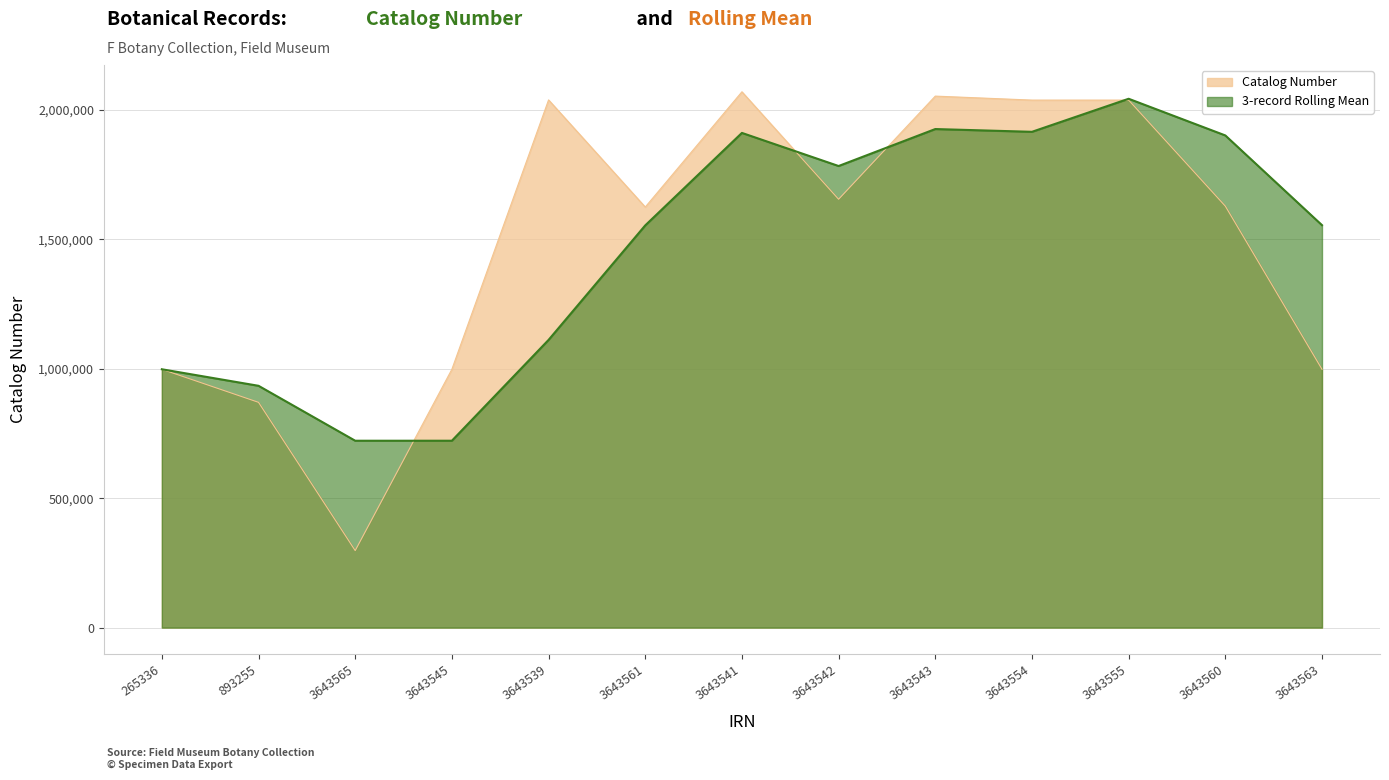

Which has a higher value, 3643563 or 3643560?

3643560